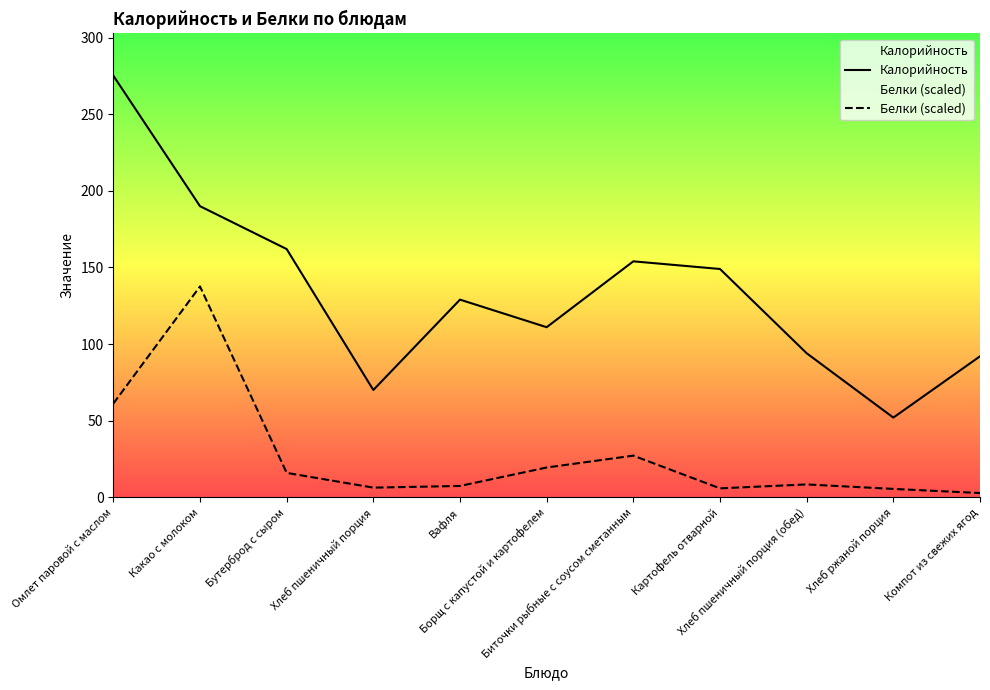

At which category does Калорийность reach its first local peak?

Вафля